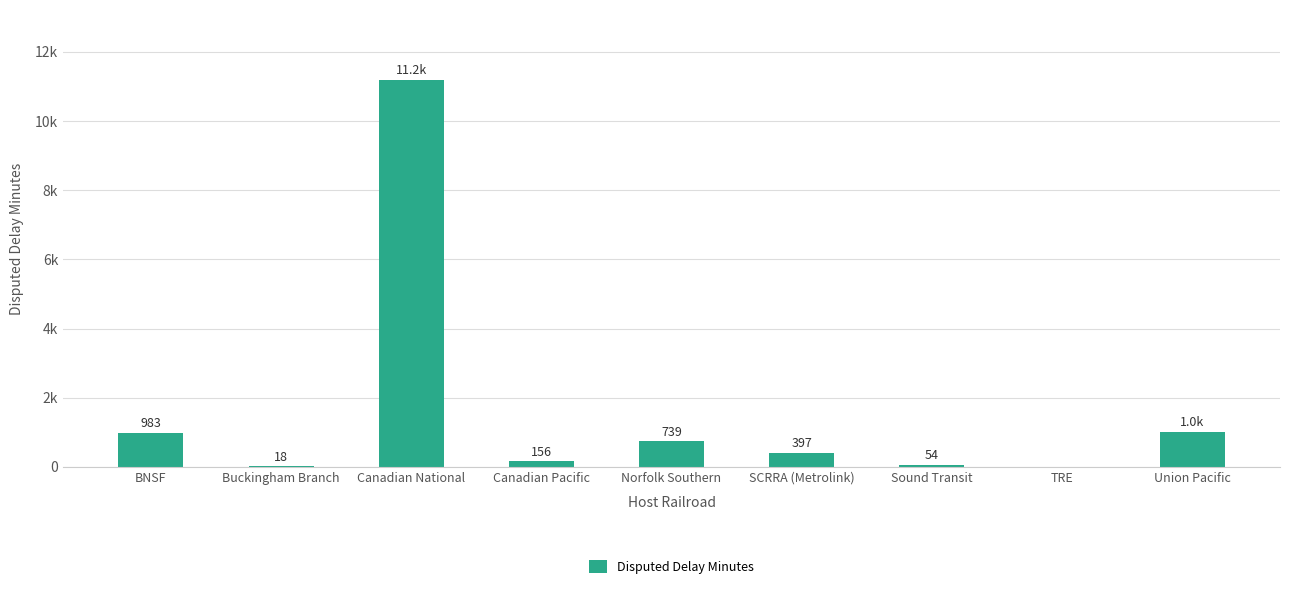

Where does the data first go above 397?

BNSF